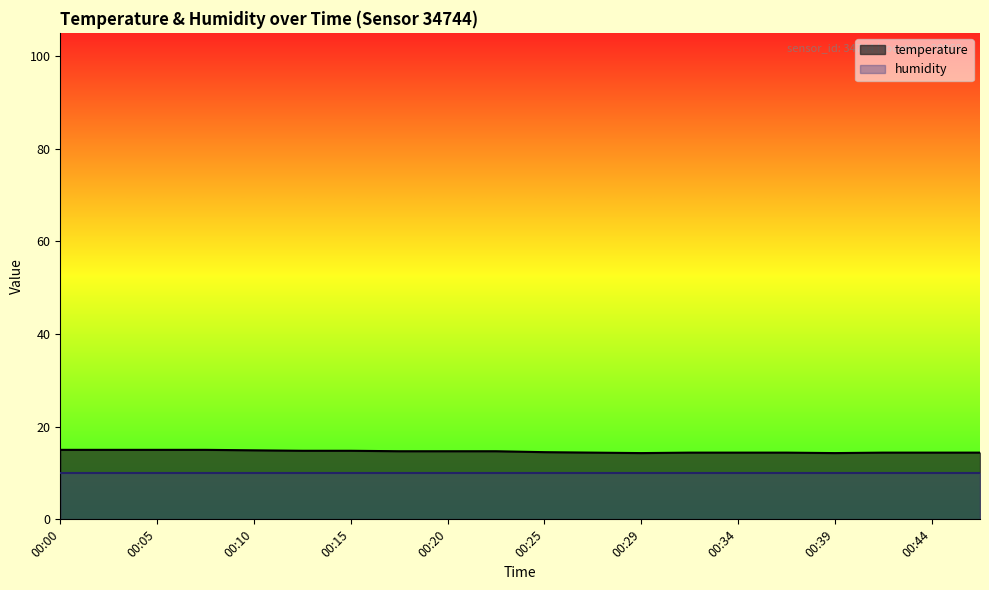

Approximately how many times larger is the value at 00:37 compared to 00:32?

1.0